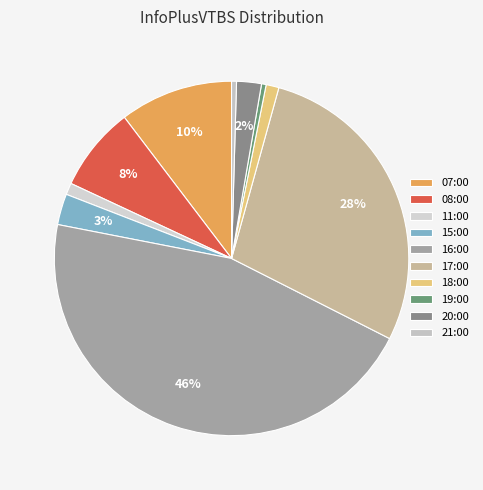

To the nearest percent, what is the average slice percentage?

10%